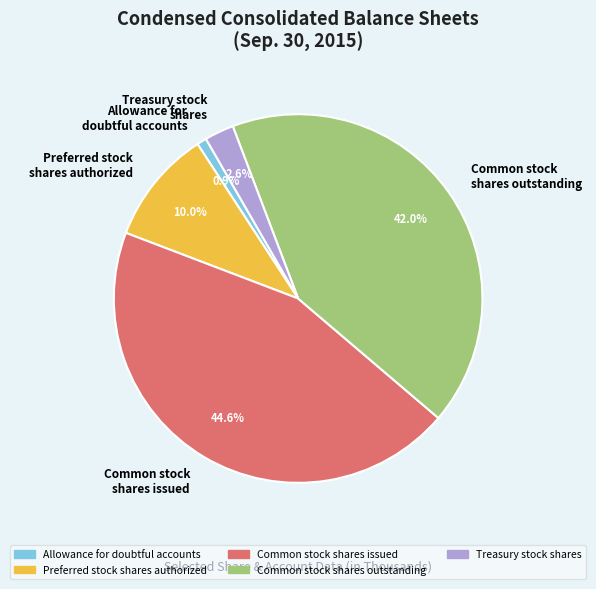

To the nearest percent, what is the difference between the largest and smallest slice percentages?

44%